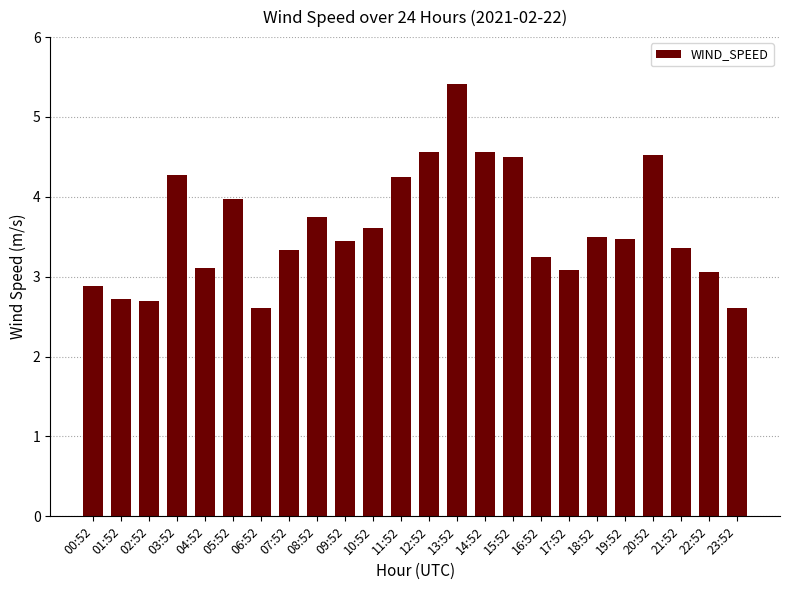

What is the label of the 3rd bar from the left?

02:52